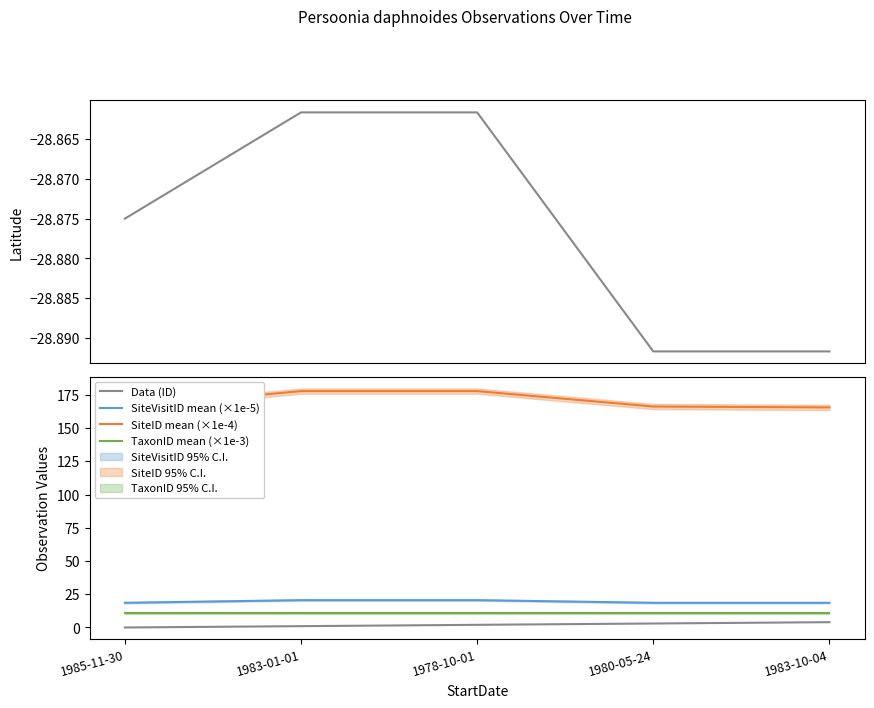

How many lines are shown in the chart?

5